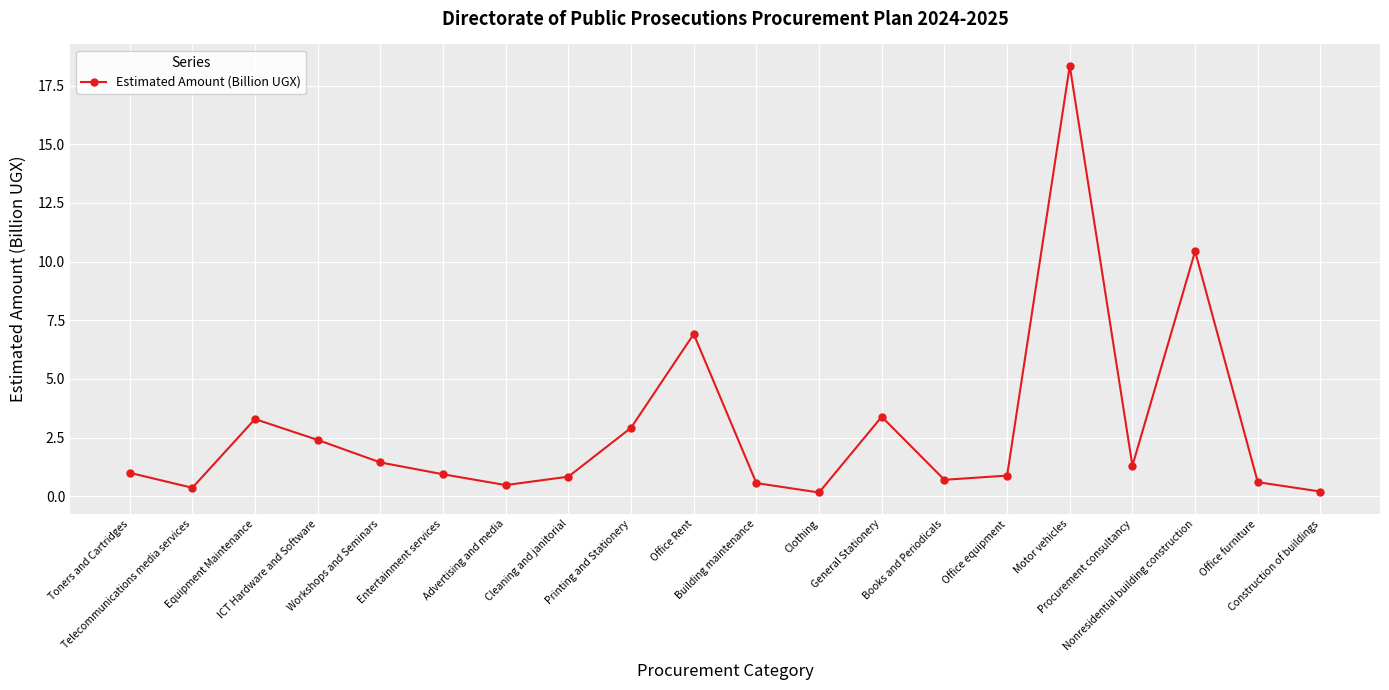

At which category does the data reach its first local peak?

Equipment Maintenance